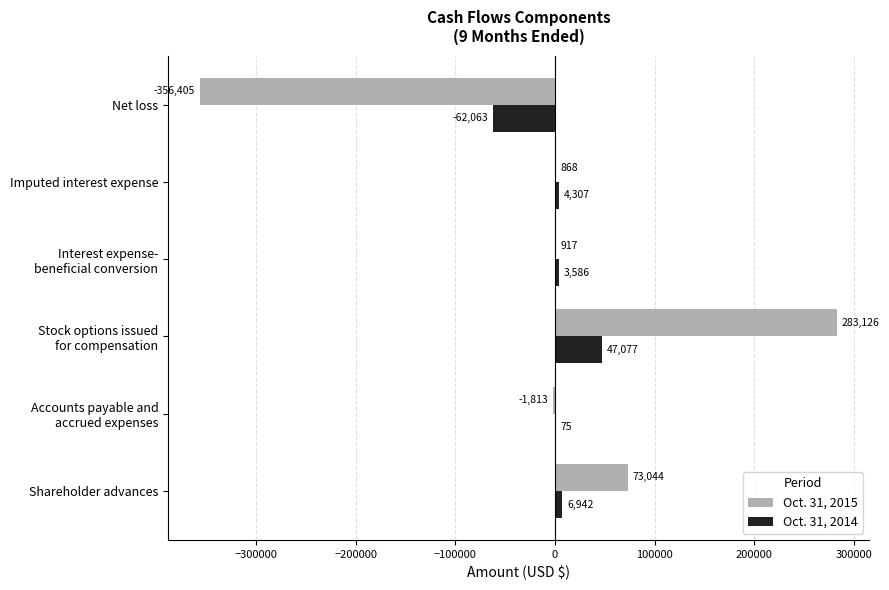

What is the average value of the Oct. 31, 2015 series?

-44